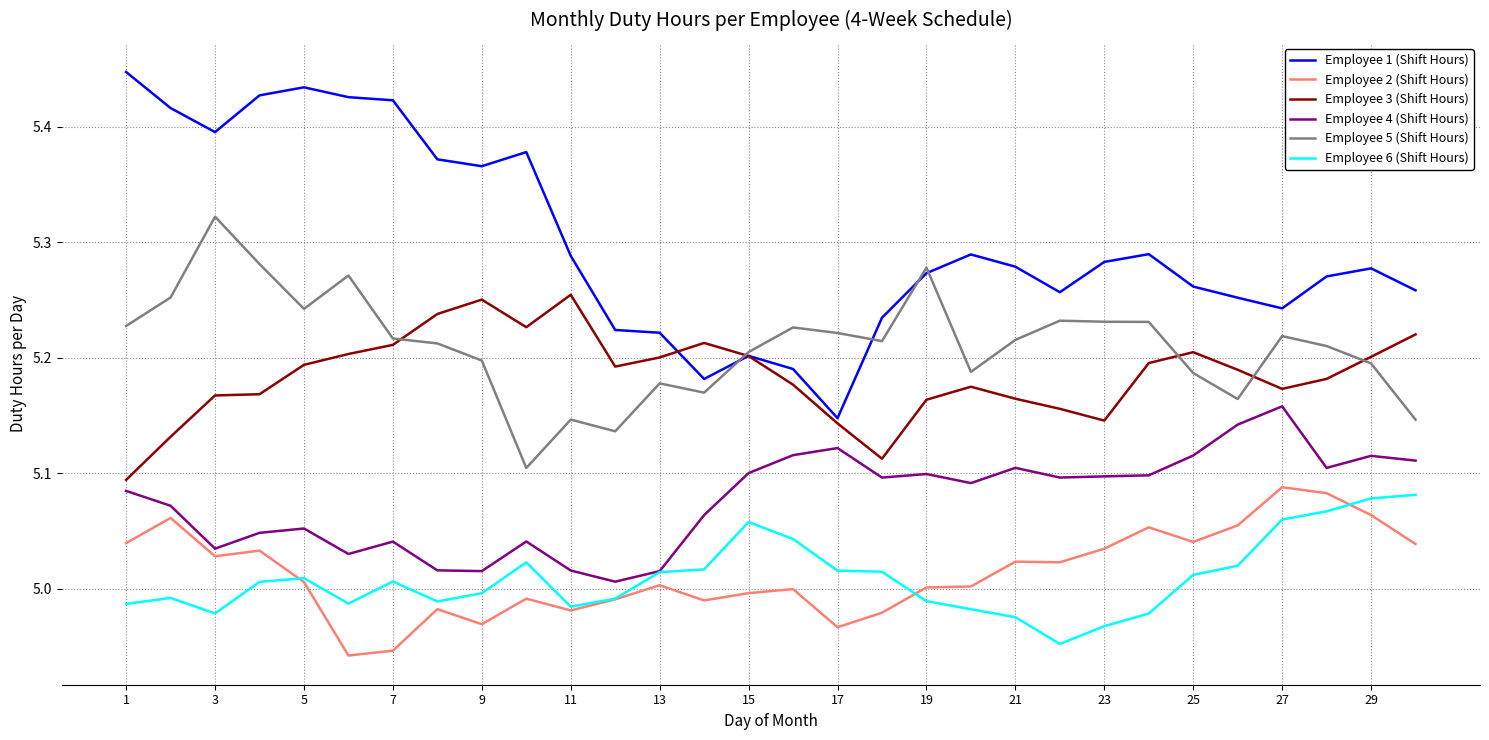

Which series has the widest spread of values?

Employee 1 (Shift Hours)